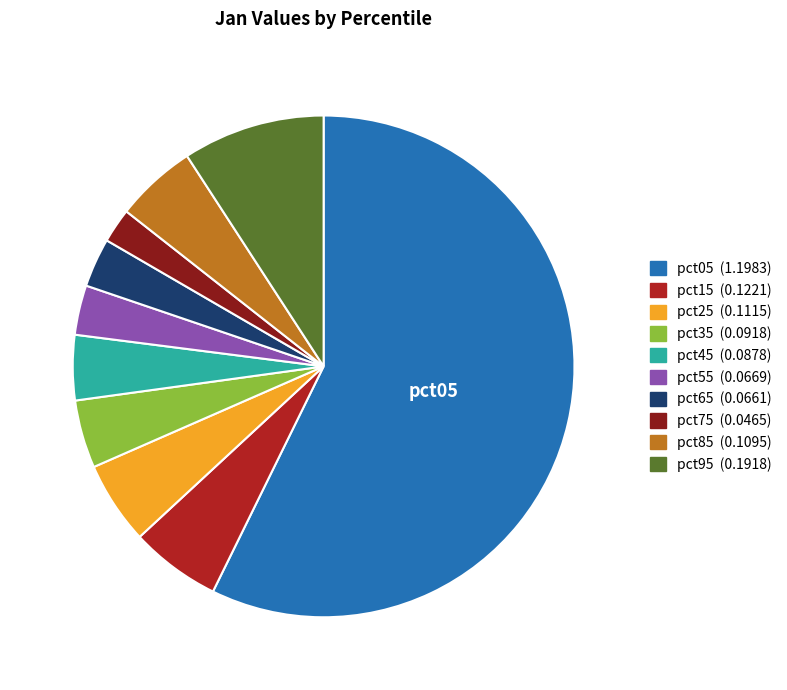

Is there any slice that represents more than half of the pie?

Yes